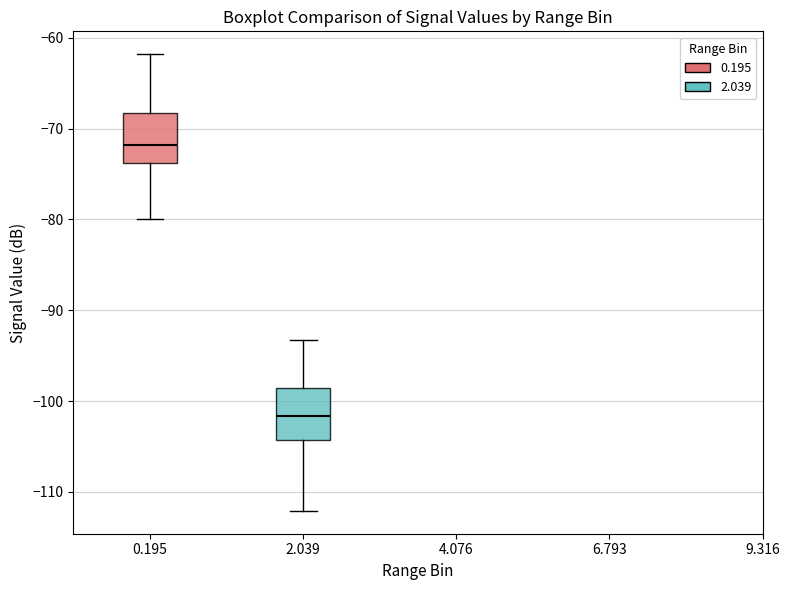

Which box's median line is the highest?

0.195